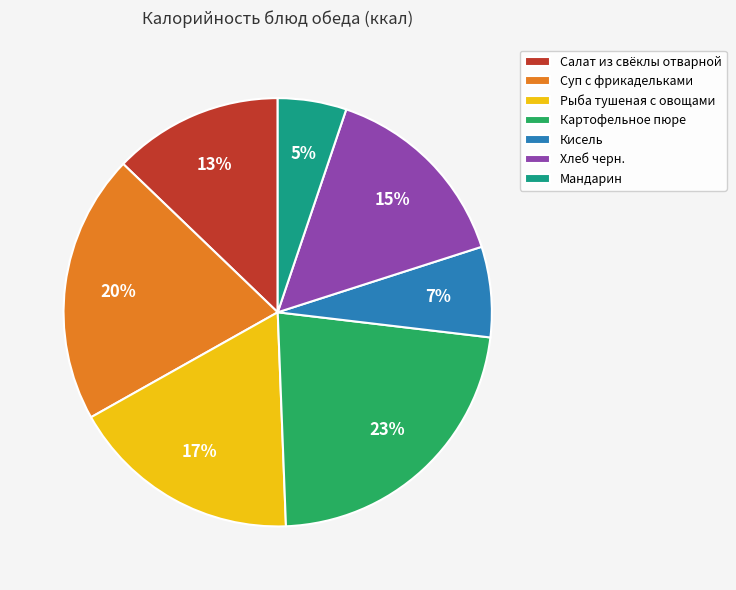

Does Салат из свёклы отварной account for over 50% of the chart?

No